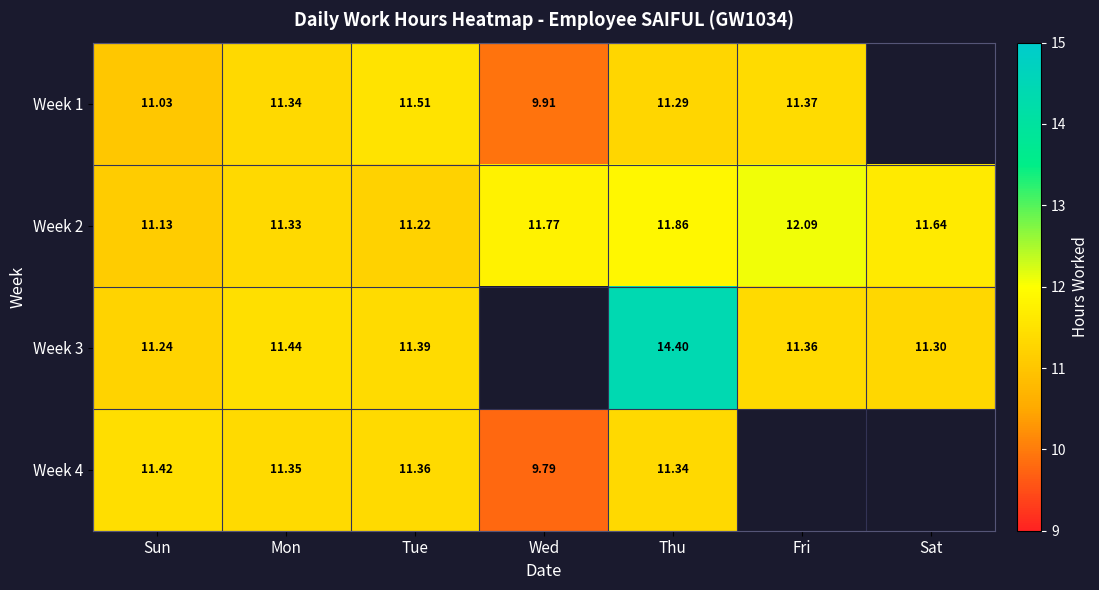

Where is Week 2 nearest to the value 11?

Sun